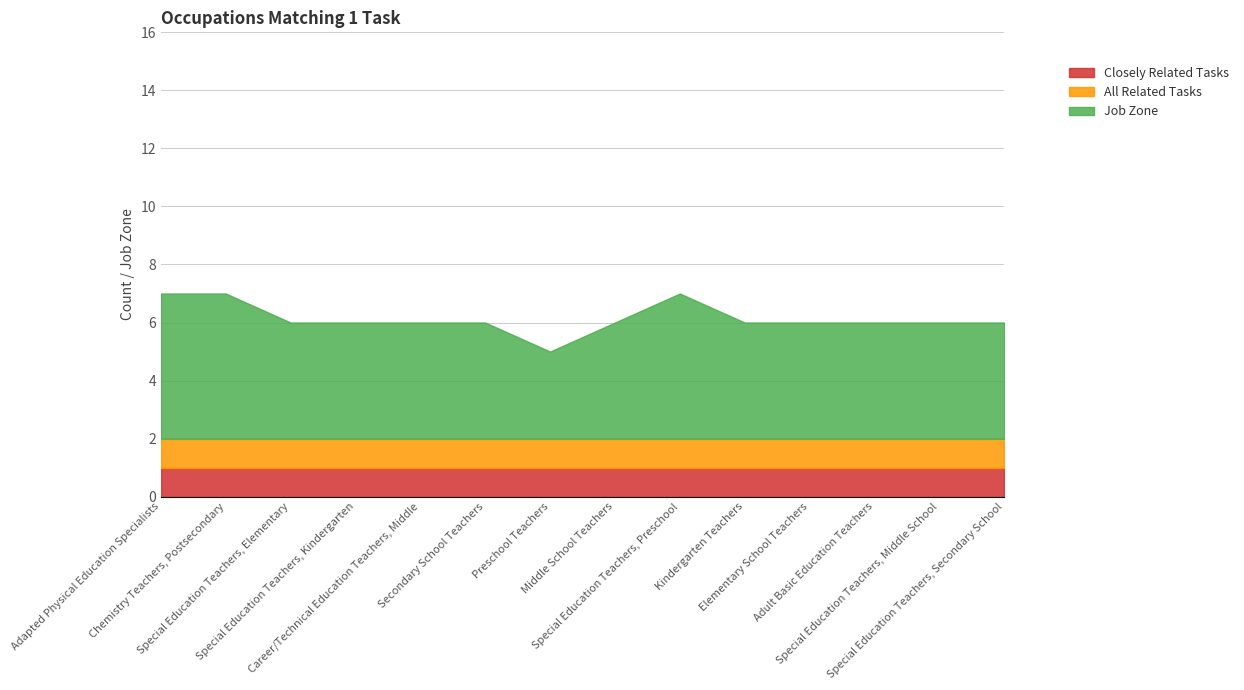

Which series has the largest range (max minus min)?

Job Zone